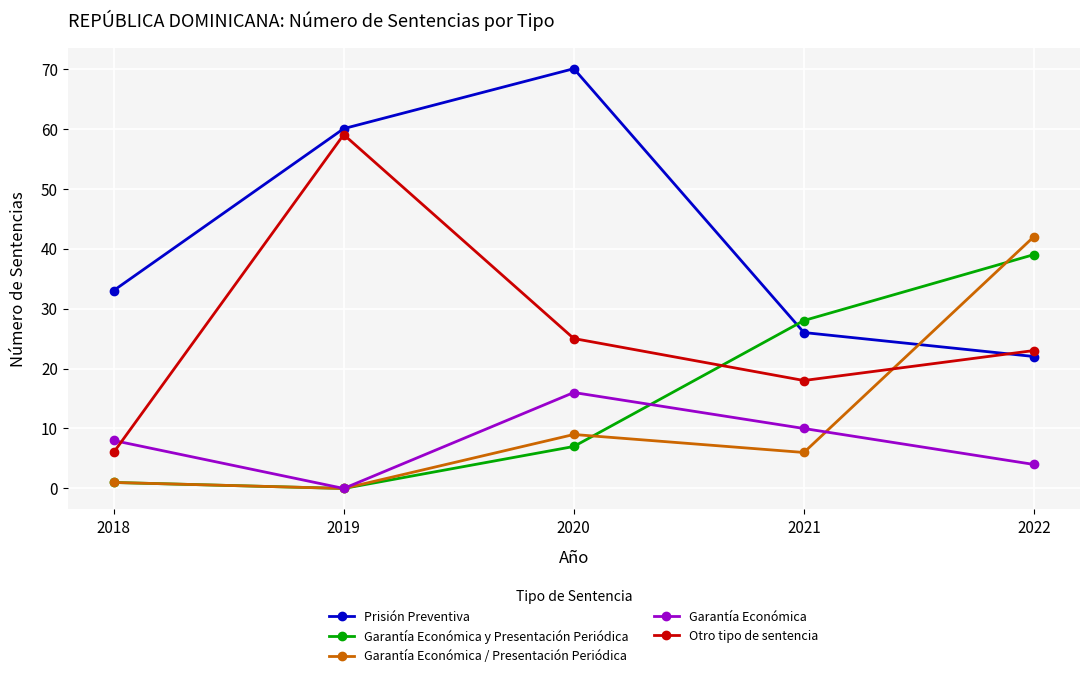

What is the difference between the second highest and minimum values in the Garantía Económica series?

10